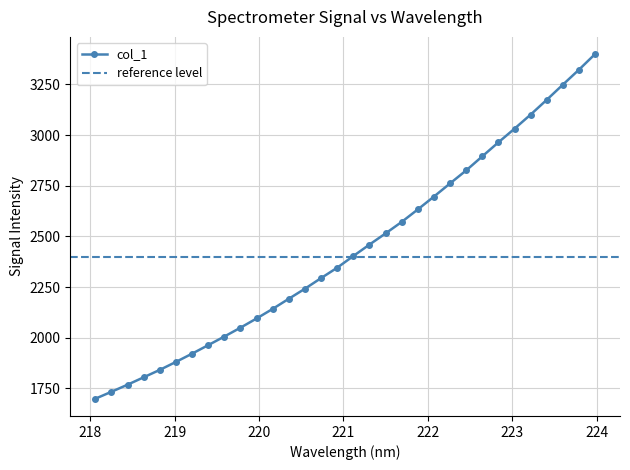

What is the change in value from 218.2508 to 223.408?

+1440.2